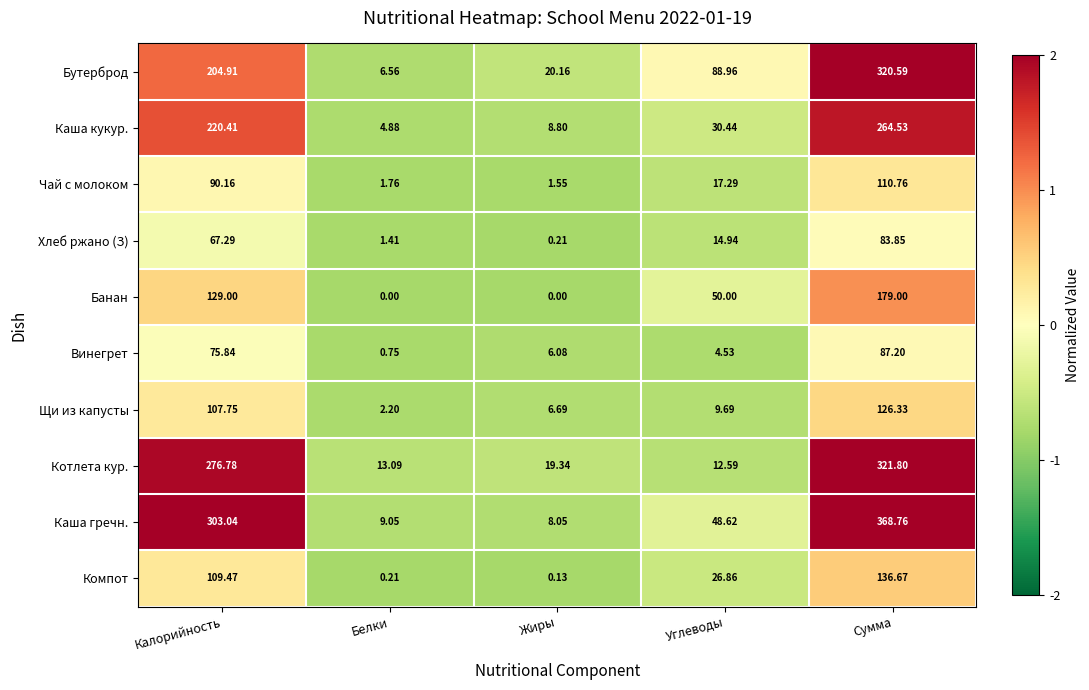

How many data points in Компот are above 26?

3